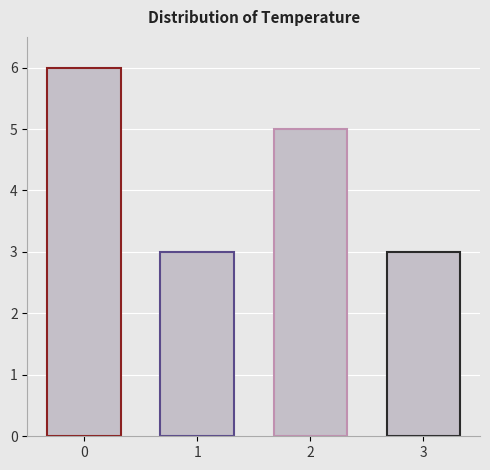

What is the smallest value displayed?

3